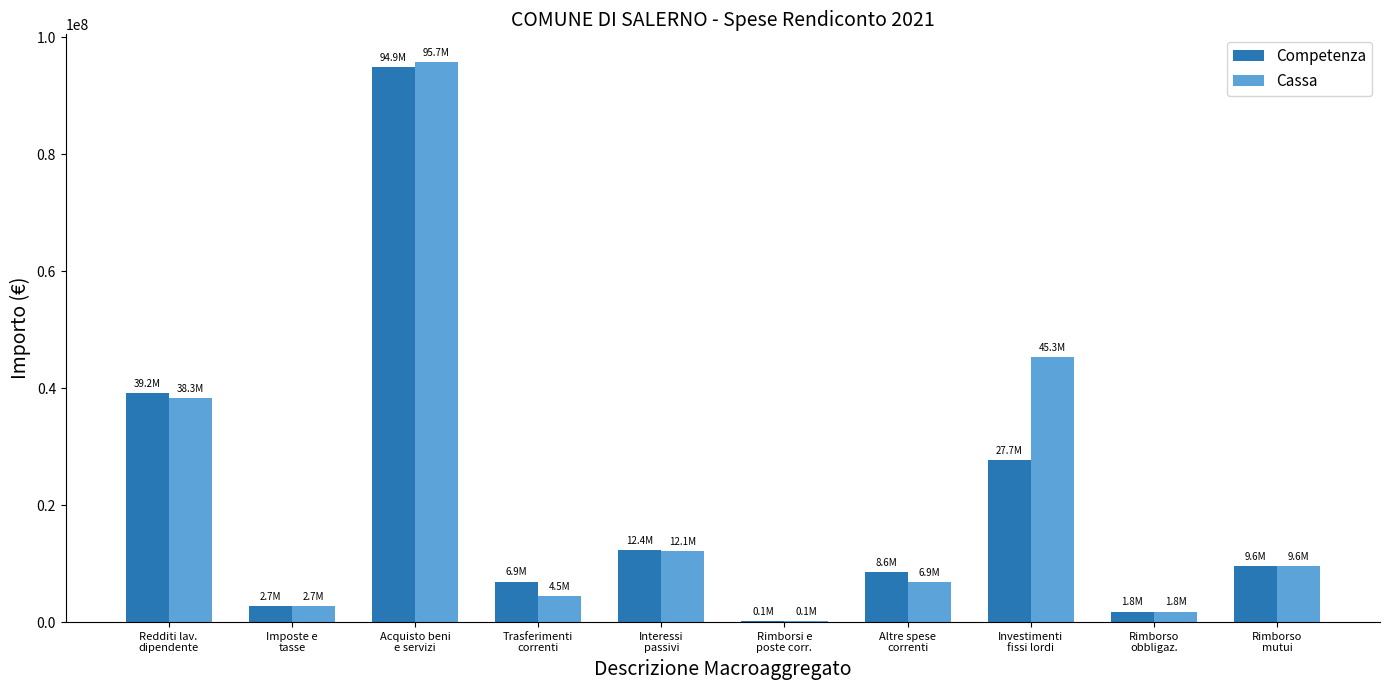

What is the highest value of the Competenza series?

94852591.9